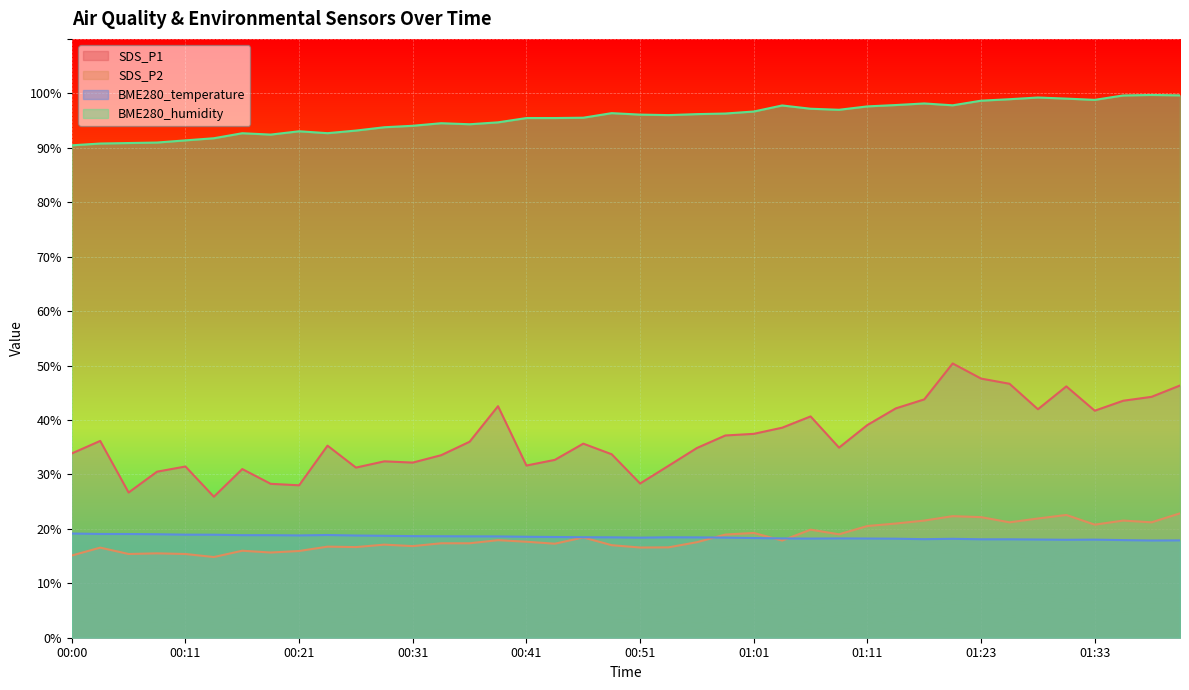

What is the average value of the BME280_temperature series?

18.5